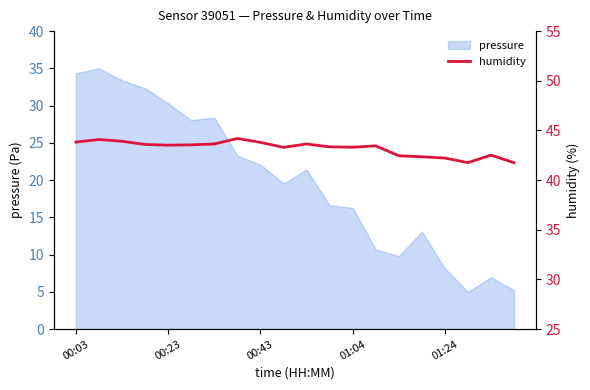

At which label does pressure first exceed 21?

00:03